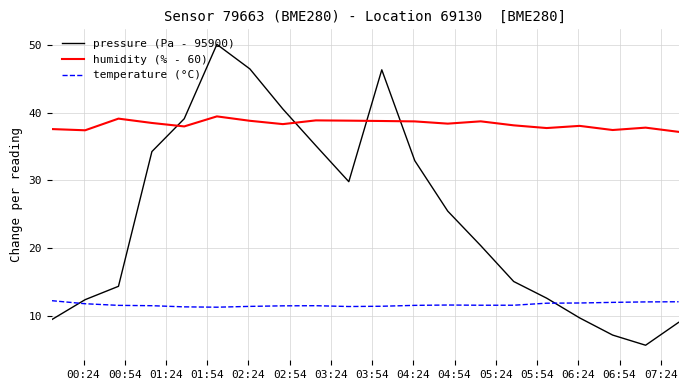

What is the maximum value for humidity (% - 60)?

39.4